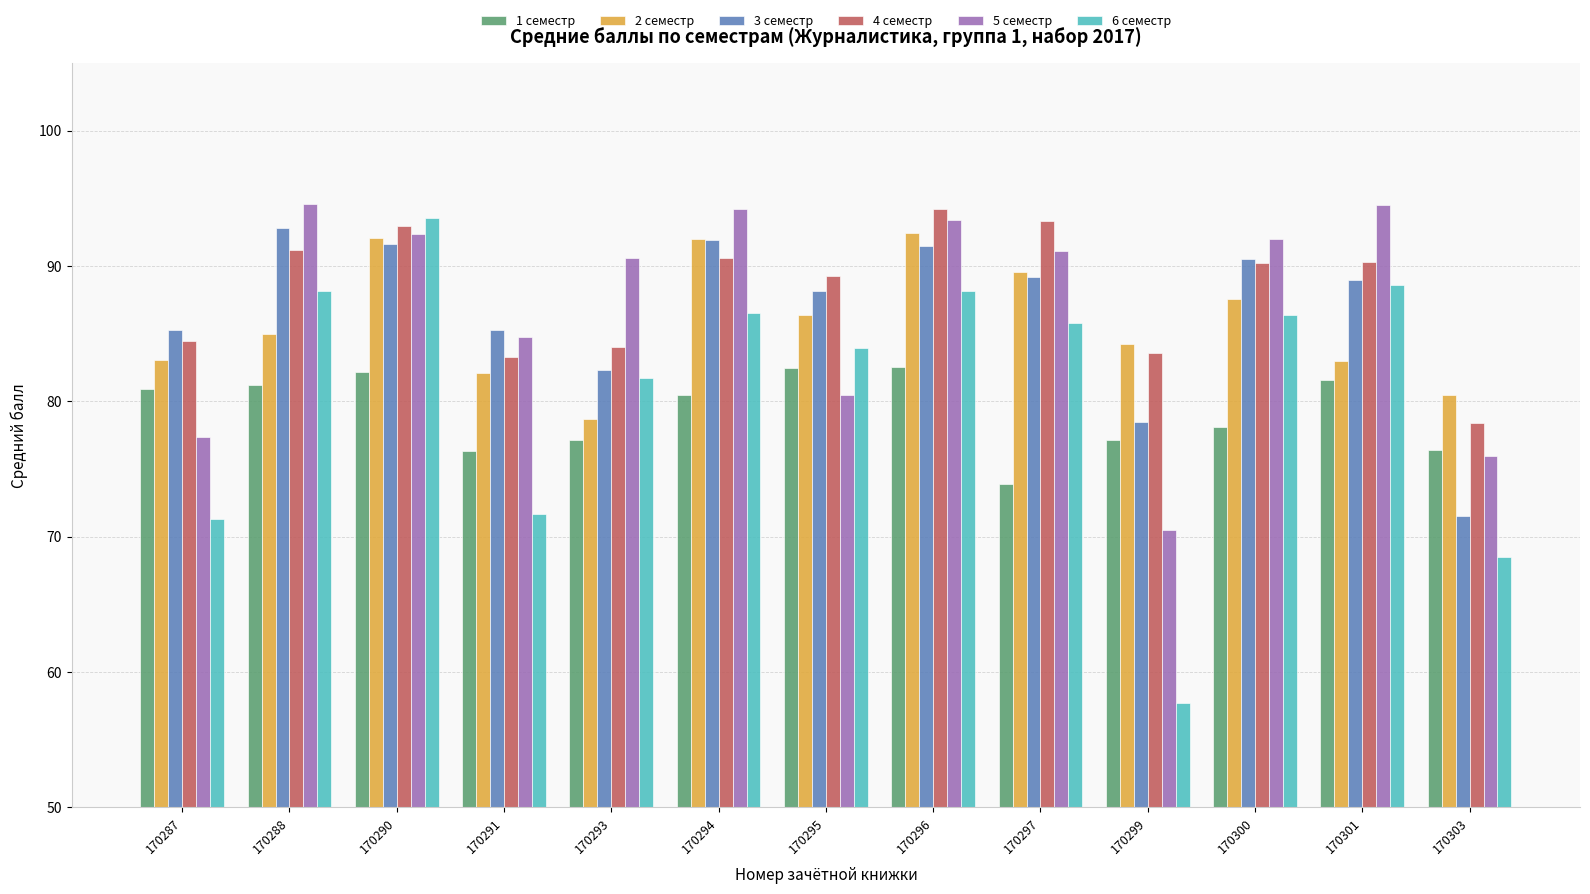

What is the sum of the 1 семестр values at 170300 and 170297?

152.0